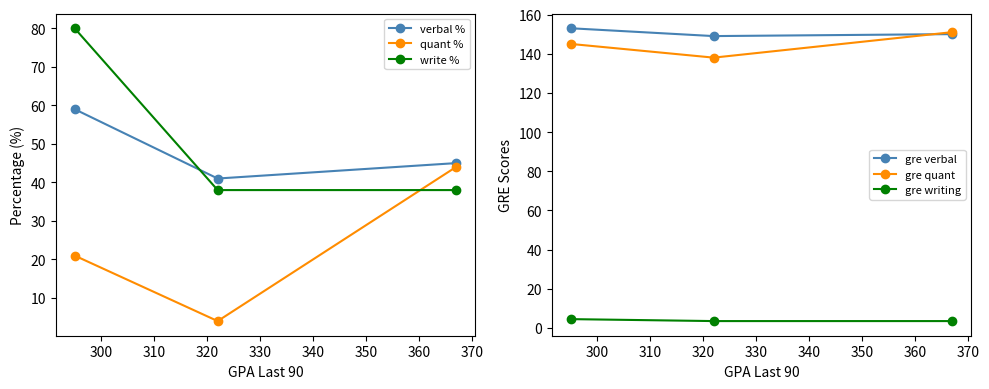

What is the maximum value for gre writing?

4.5